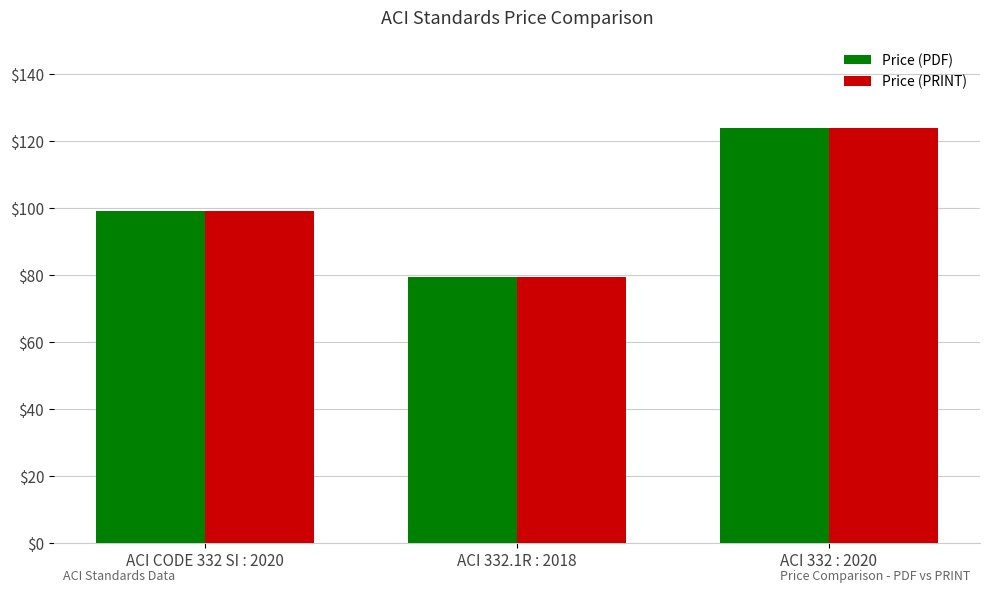

At which category is the sum across all series the highest?

ACI 332 : 2020